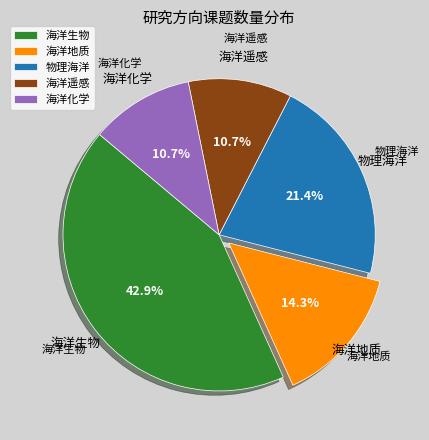

How many slices are in this pie chart?

5